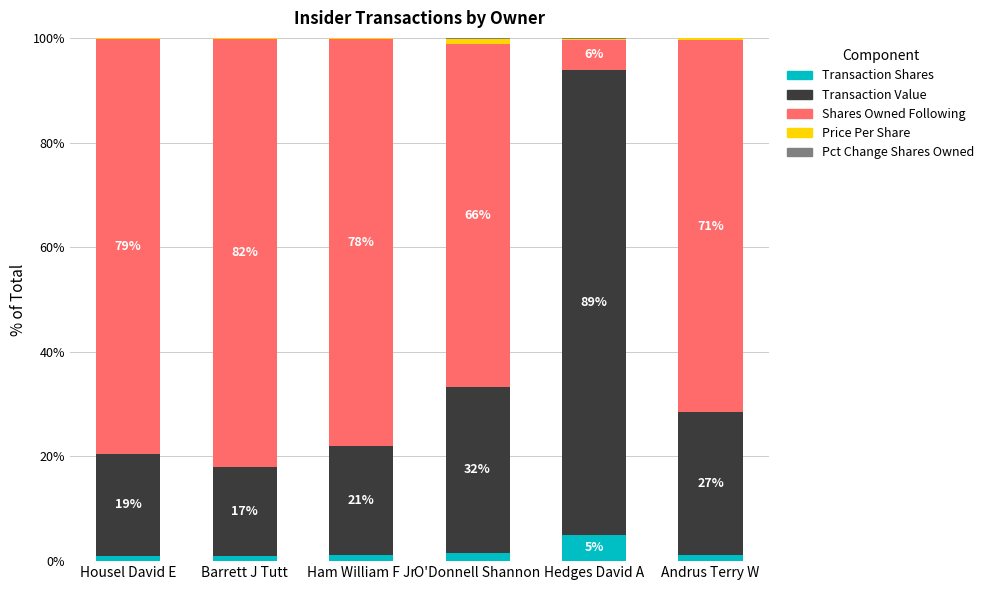

What is the highest value of the Transaction Shares series?

5.0